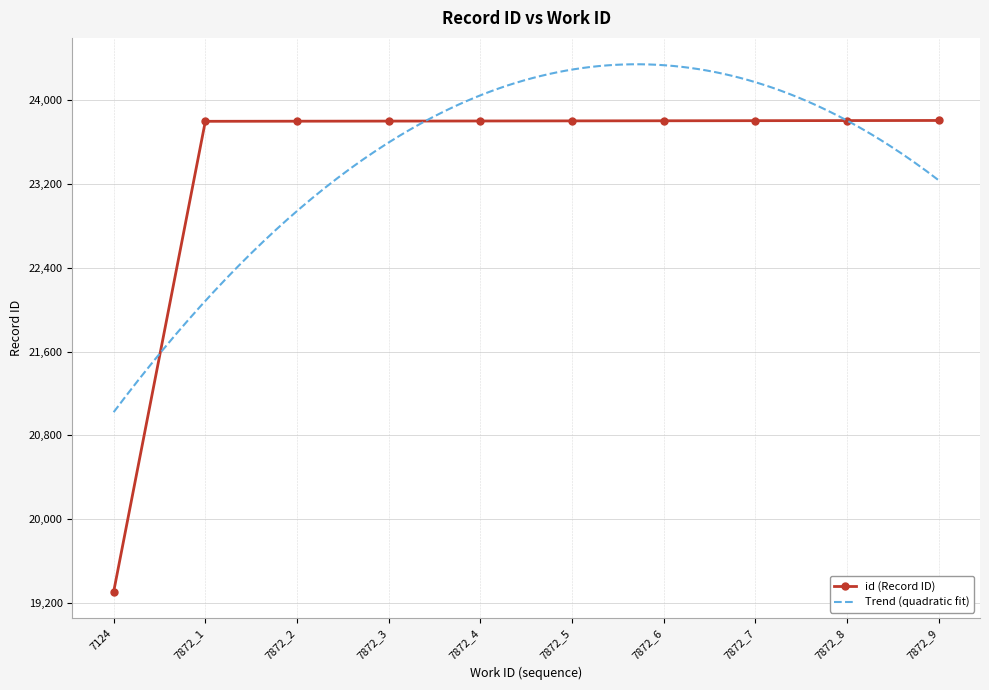

What is the highest value of the id (Record ID) series?

23806